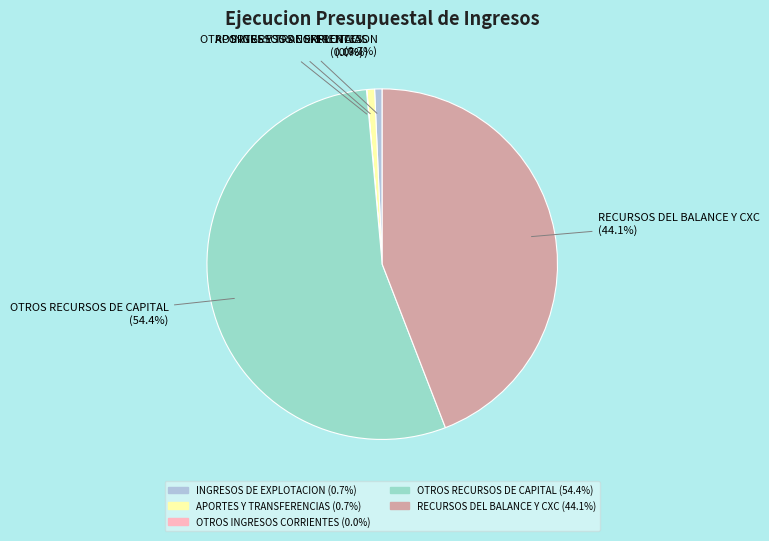

Does RECURSOS DEL BALANCE Y CXC account for over 50% of the chart?

No